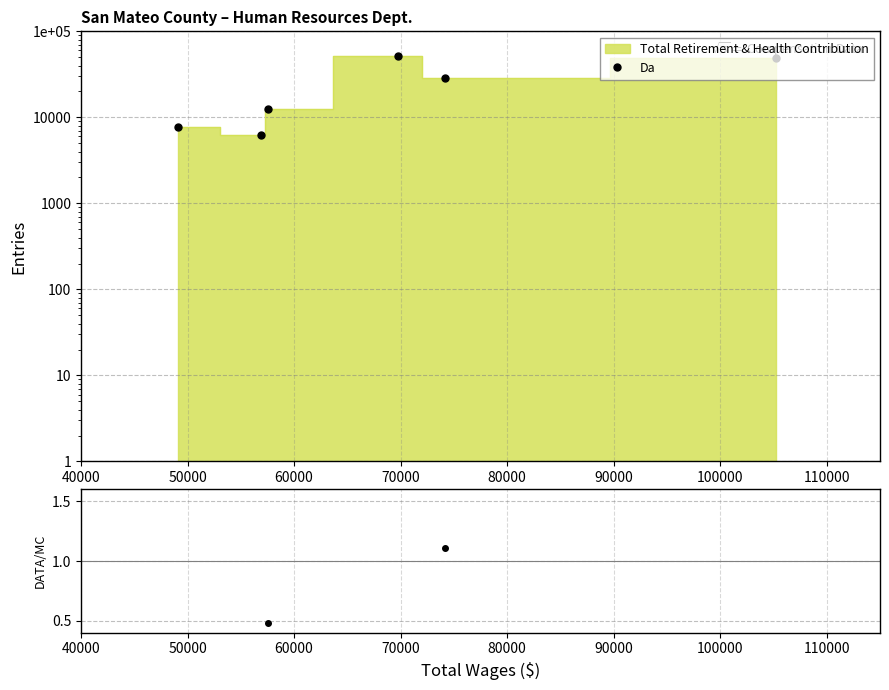

Reading left to right, transcribe all the data shown in this chart.

Da: 7638.0	6306.0	12490.0	50992.0	28808.0	49510.0
DATA/MC: 0.3	0.2	0.5	2.0	1.1	1.9